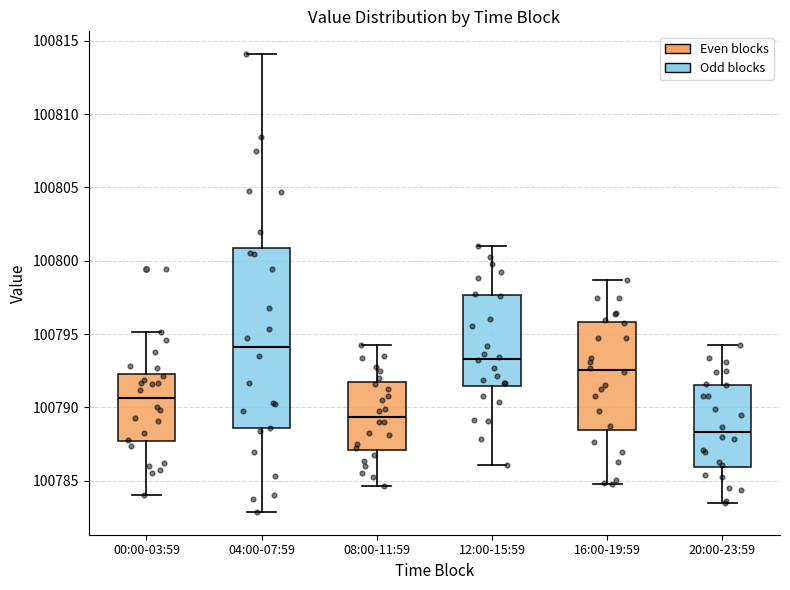

Reading left to right, transcribe this box plot: for each box, give where its median line is, the range the box spans, and where its two whiskers end, as read against the y-axis. The values are not printed on the chart, so give them approximately, as read against the axis.

00:00-03:59: median 100790.5, box 100787.5 to 100792.5, whiskers 100784.0 to 100795.0
04:00-07:59: median 100794.0, box 100788.5 to 100801.0, whiskers 100783.0 to 100814.0
08:00-11:59: median 100789.5, box 100787.0 to 100791.5, whiskers 100784.5 to 100794.5
12:00-15:59: median 100793.5, box 100791.5 to 100797.5, whiskers 100786.0 to 100801.0
16:00-19:59: median 100792.5, box 100788.5 to 100796.0, whiskers 100785.0 to 100798.5
20:00-23:59: median 100788.5, box 100786.0 to 100791.5, whiskers 100783.5 to 100794.5